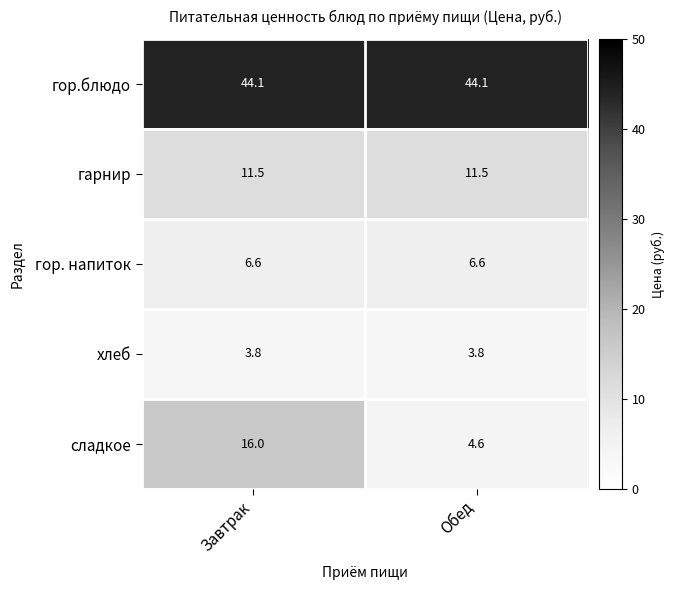

What is the average value of the гор.блюдо series?

44.1